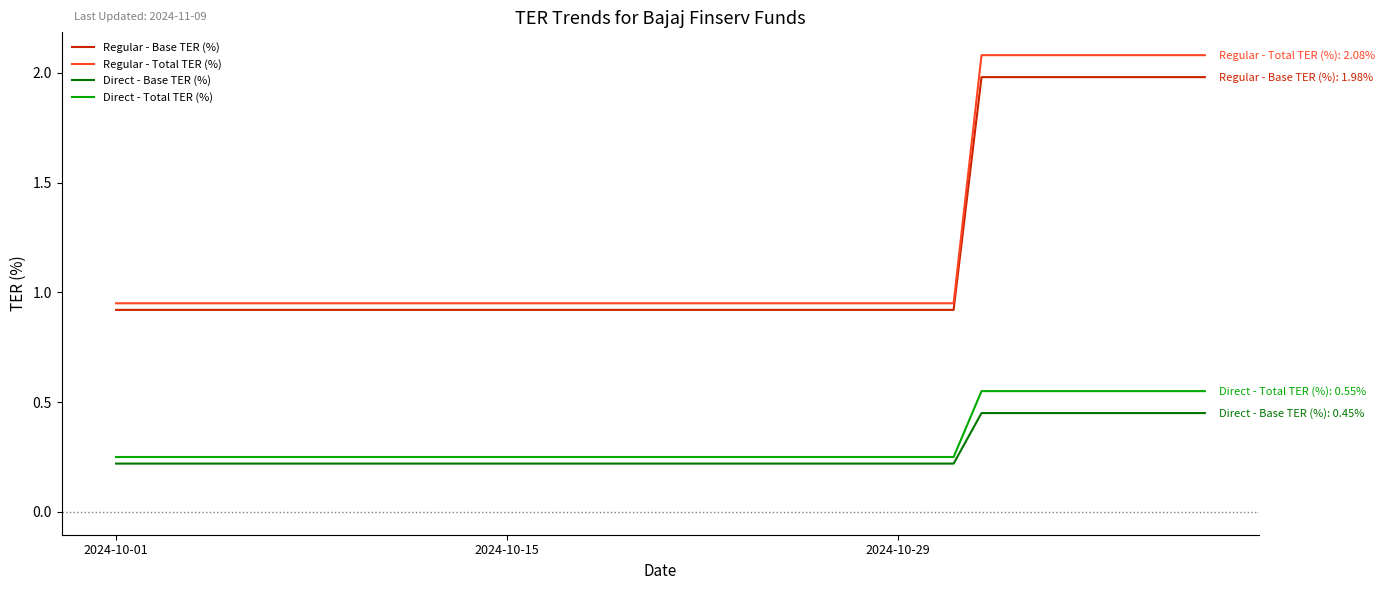

What is the highest value of the Regular - Base TER (%) series?

2.0